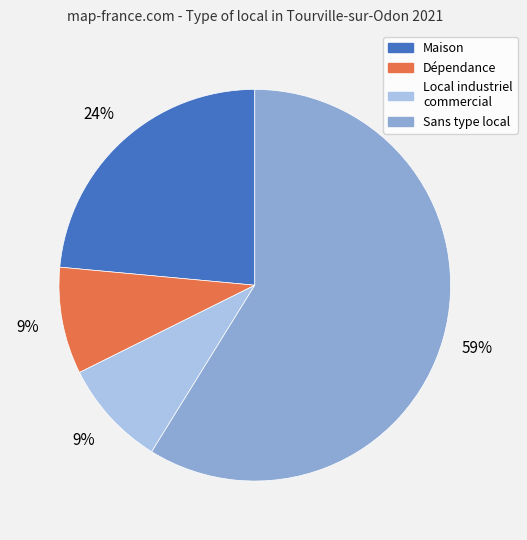

How many segments does this pie chart have?

4